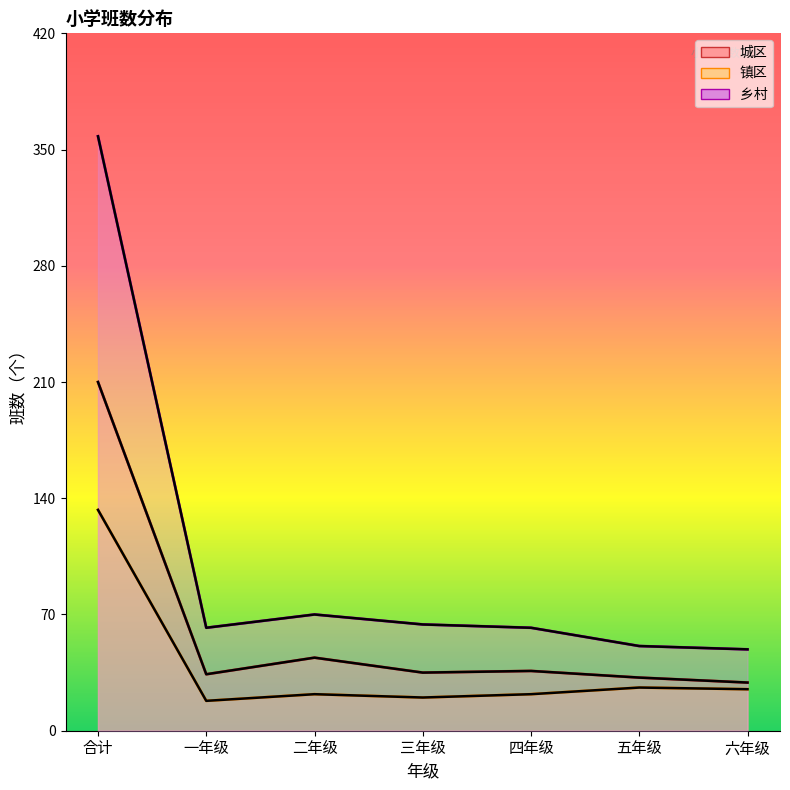

True or false: 城区 and 乡村 intersect in this chart.

False